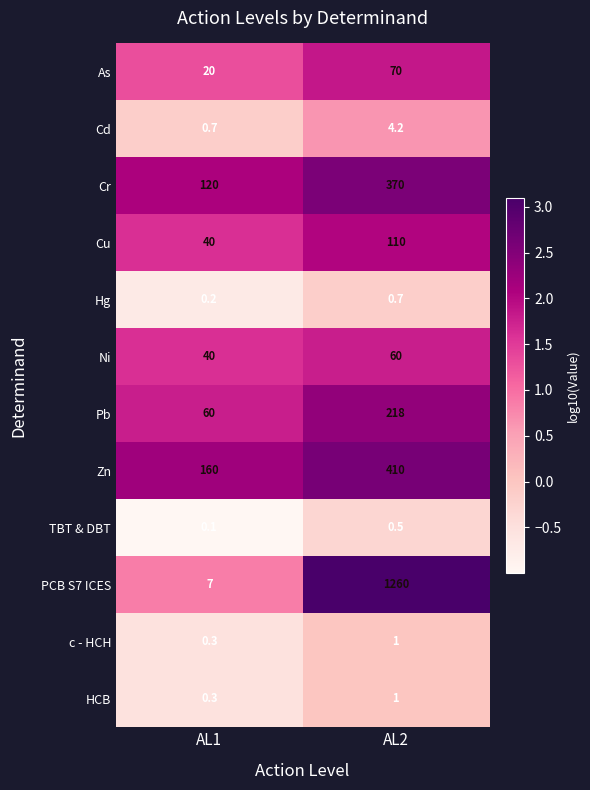

What is the spread (max minus min) of values at AL1?

159.9